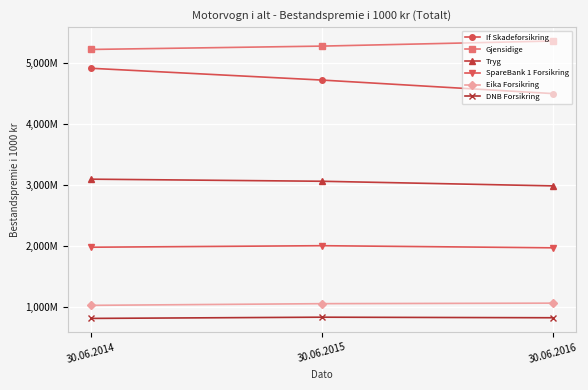

What are all the series names shown in the legend?

If Skadeforsikring, Gjensidige, Tryg, SpareBank 1 Forsikring, Eika Forsikring, DNB Forsikring